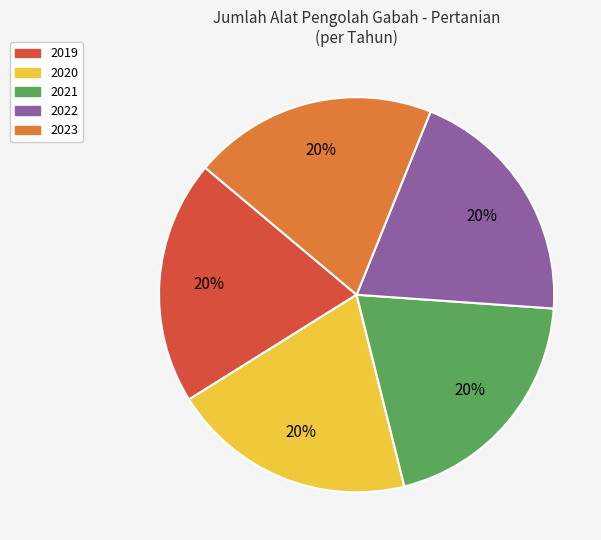

Does any single category account for the majority?

No